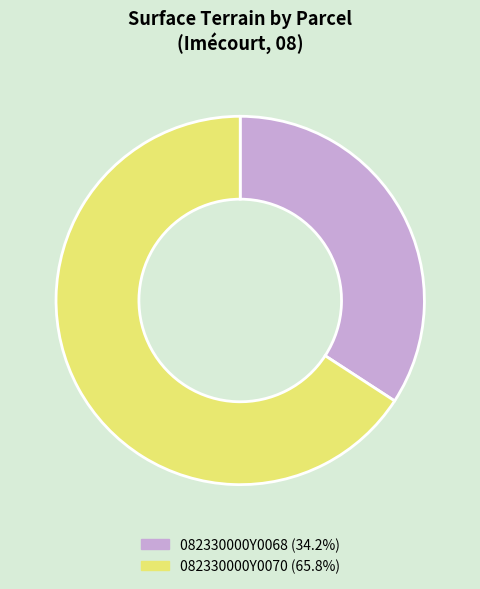

Do 082330000Y0068 (34.2%) and 082330000Y0070 (65.8%) together represent more than half of the pie?

Yes